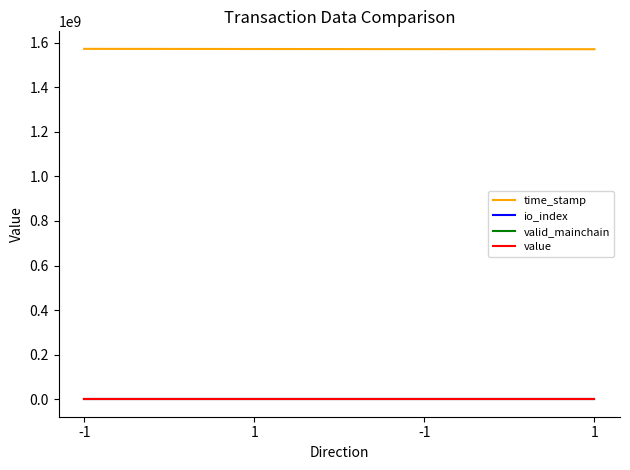

What are all the series names shown in the legend?

time_stamp, io_index, valid_mainchain, value